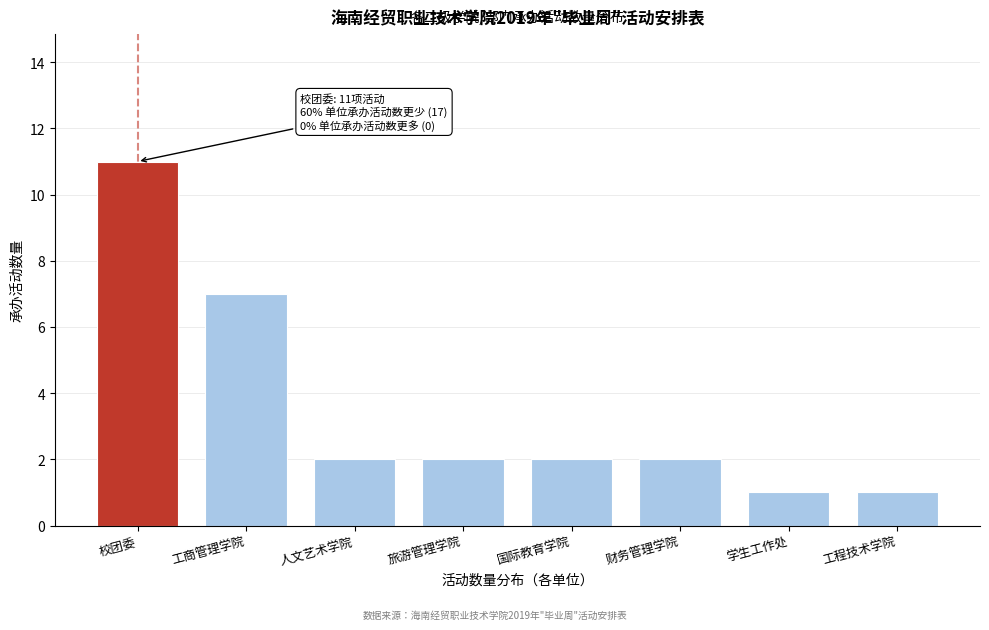

Reading left to right, what are all the values shown in this chart?

校团委=11	工商管理学院=7	人文艺术学院=2	旅游管理学院=2	国际教育学院=2	财务管理学院=2	学生工作处=1	工程技术学院=1